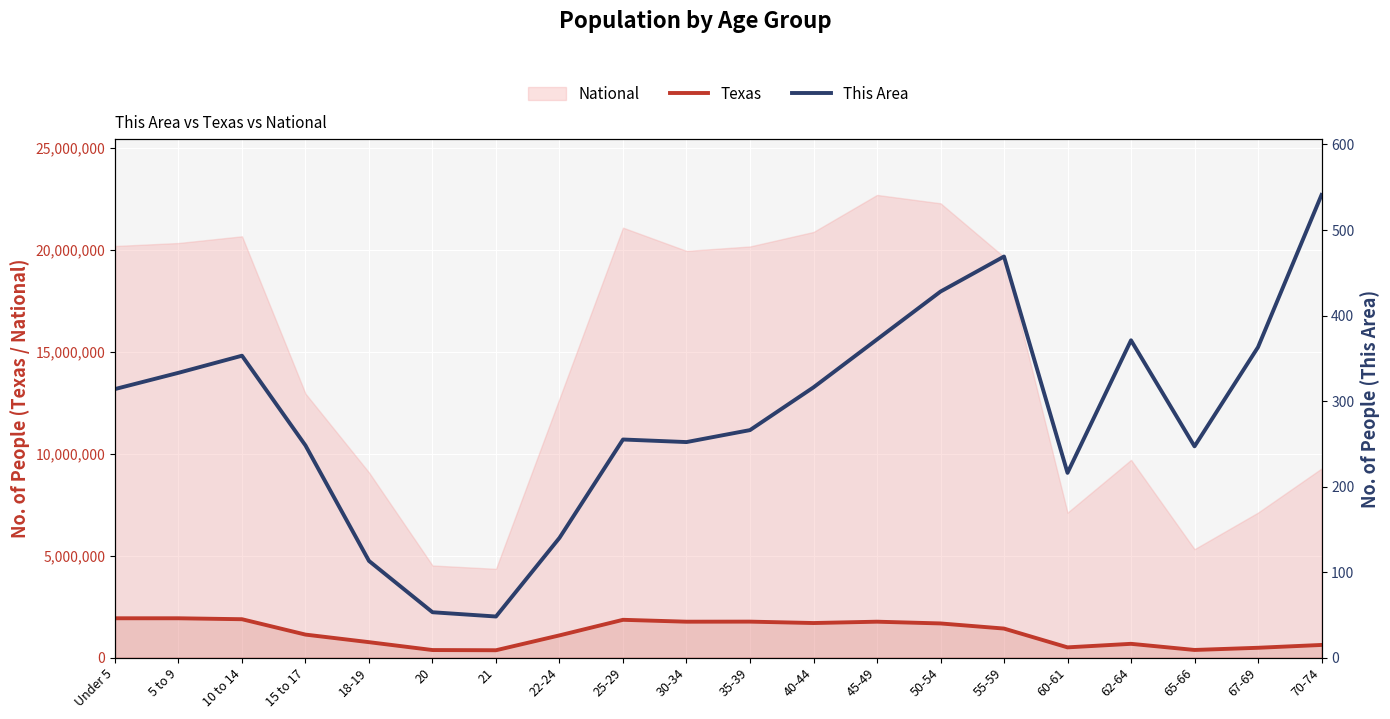

Which category has the lowest value across all series?

21